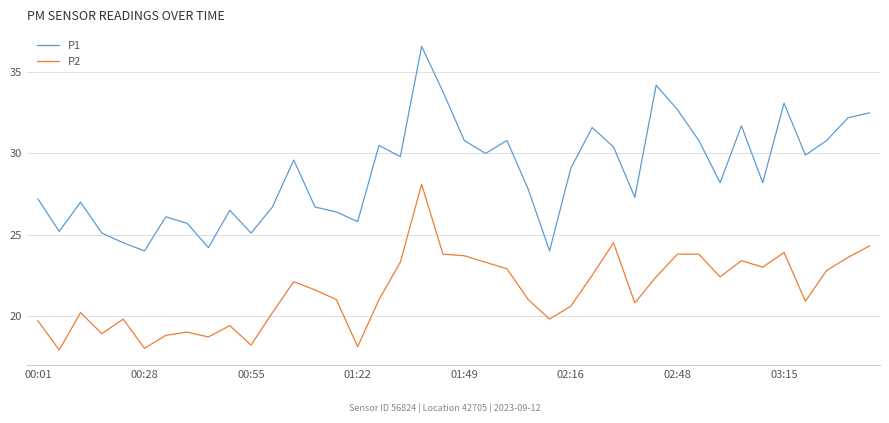

Which series has the largest total across all categories?

P1